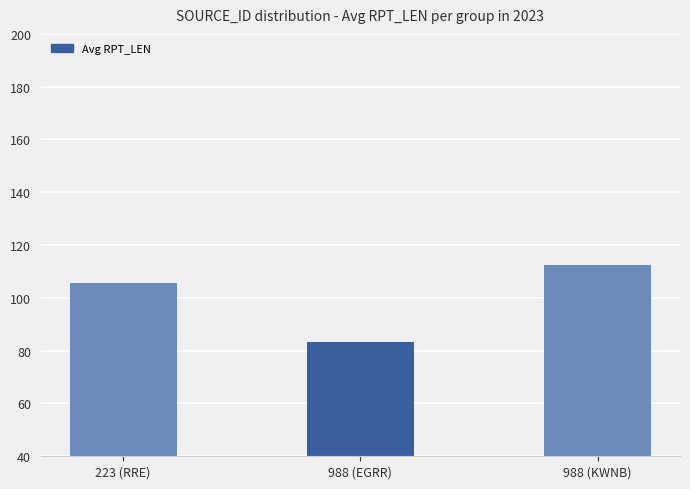

What is the smallest value displayed?

83.2